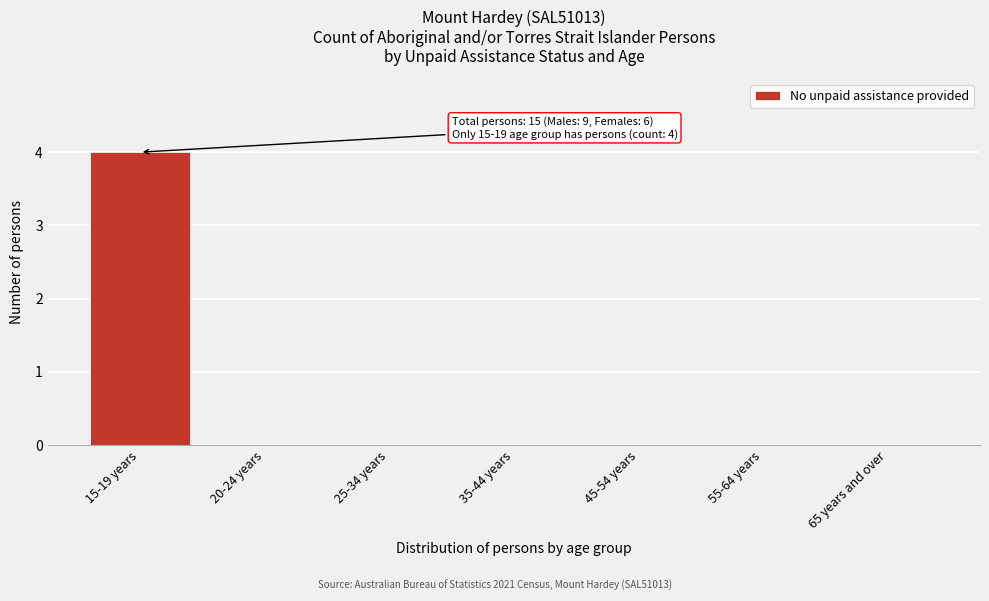

Reading left to right, what are all the values shown in this chart?

15-19 years=4	20-24 years=0	25-34 years=0	35-44 years=0	45-54 years=0	55-64 years=0	65 years and over=0